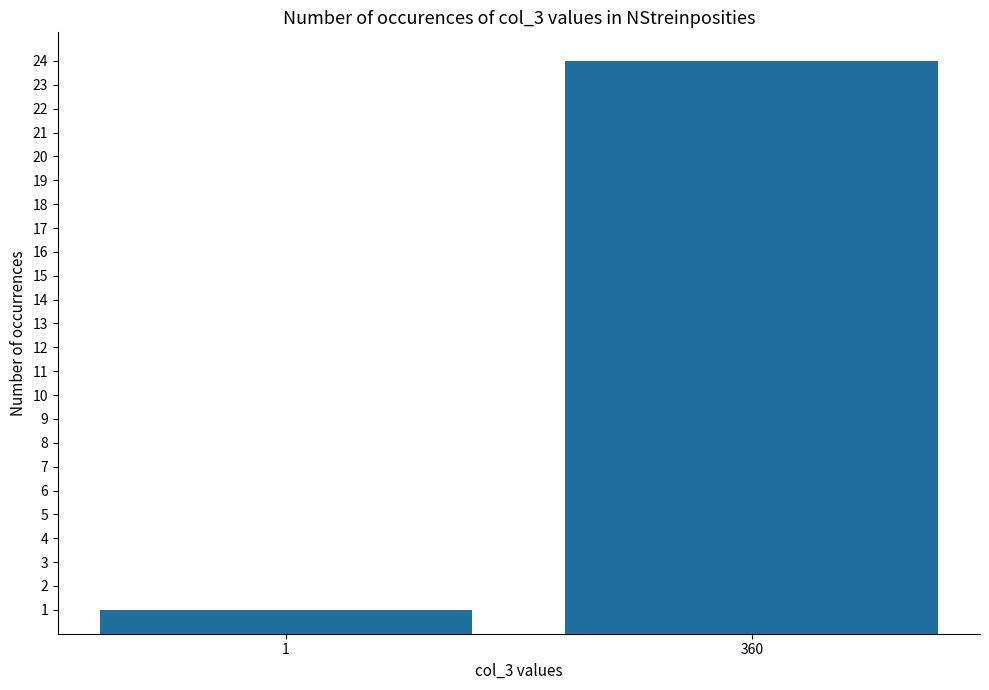

What is the sum of the values at 1 and 360?

25